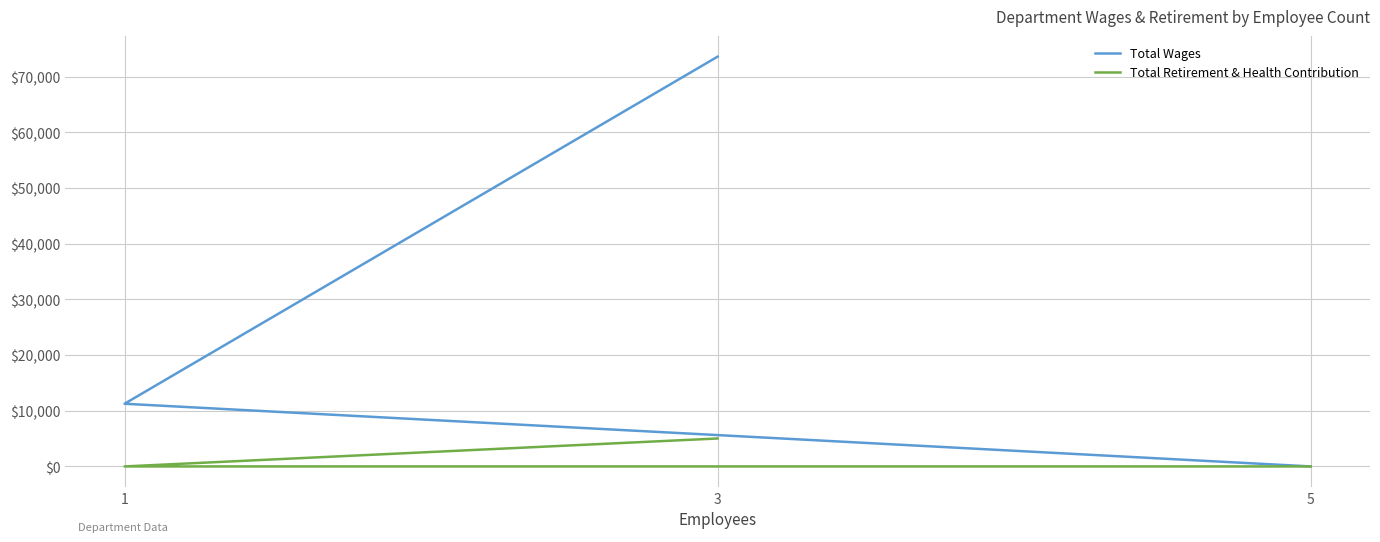

What position from the right is 5?

1